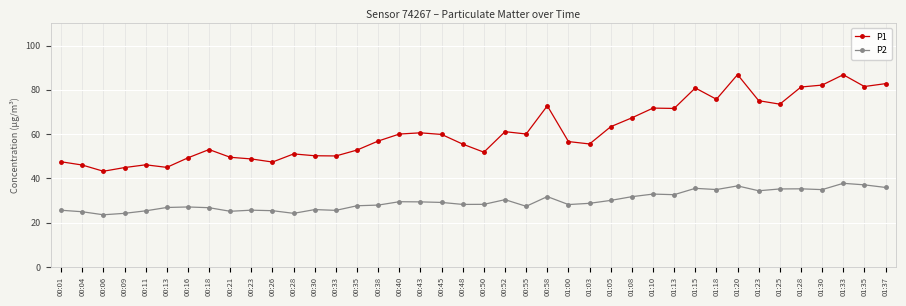

How many distinct data groups are displayed?

2